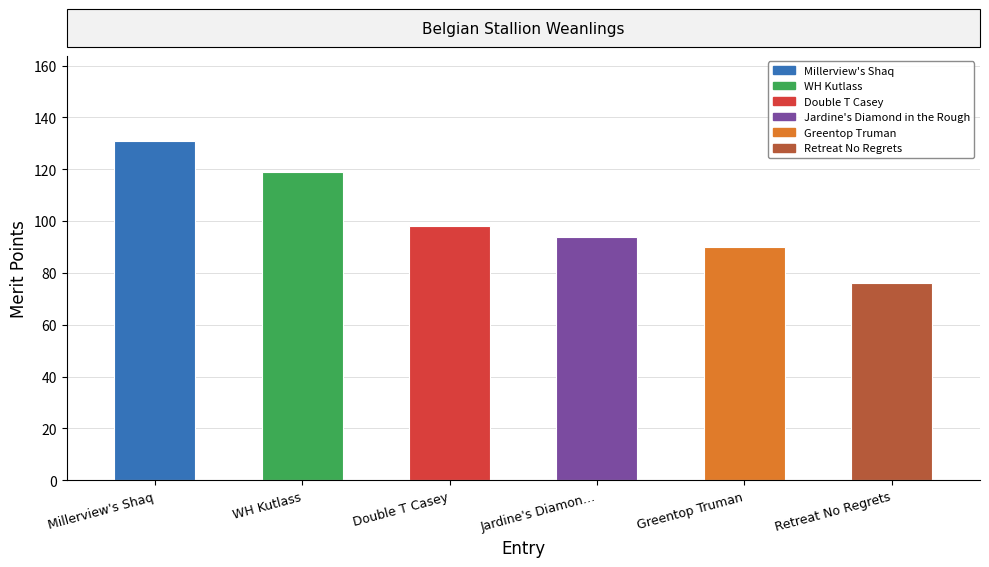

Which has a higher value, Retreat No Regrets or Greentop Truman?

Greentop Truman